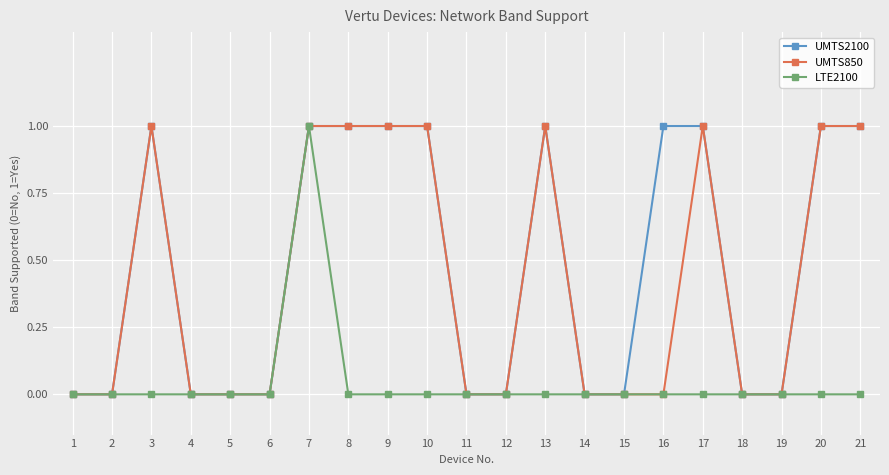

What is the maximum value shown in the chart?

1